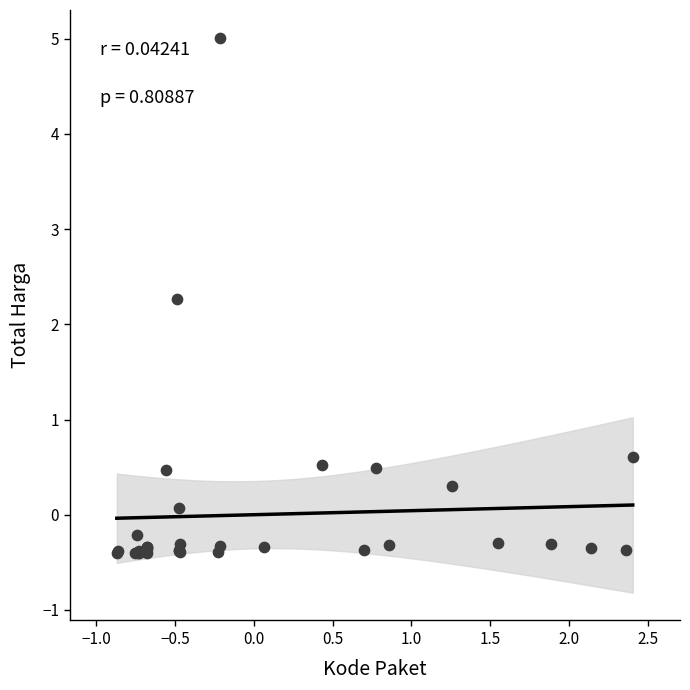

What Y value in the scatter plot is closest to 2?

2.3